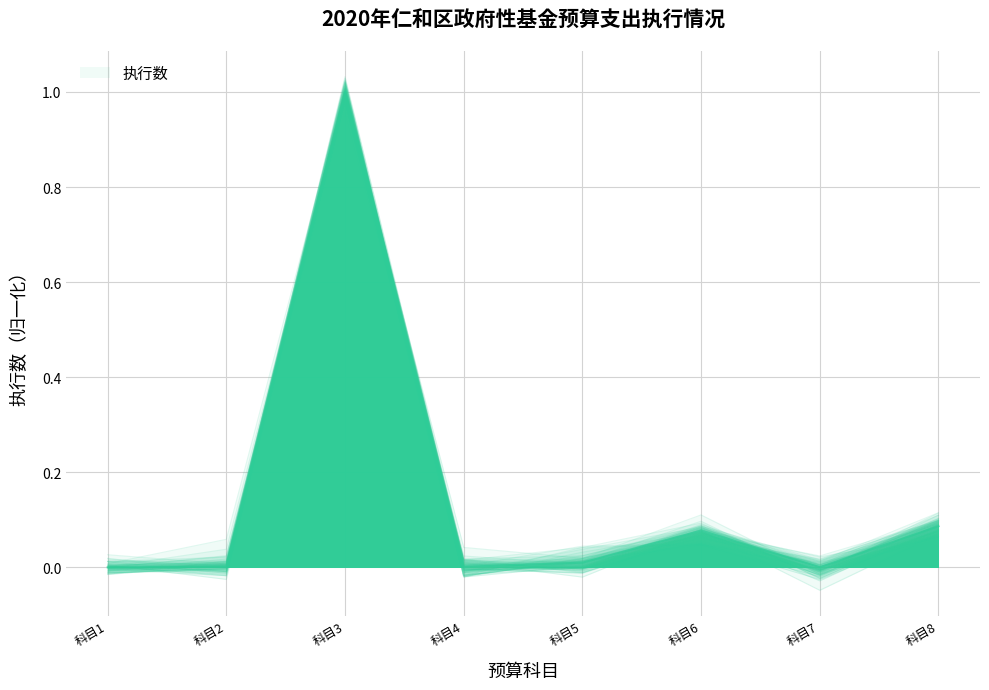

The chart shows a value of 0.1 at 科目6. True or false?

True